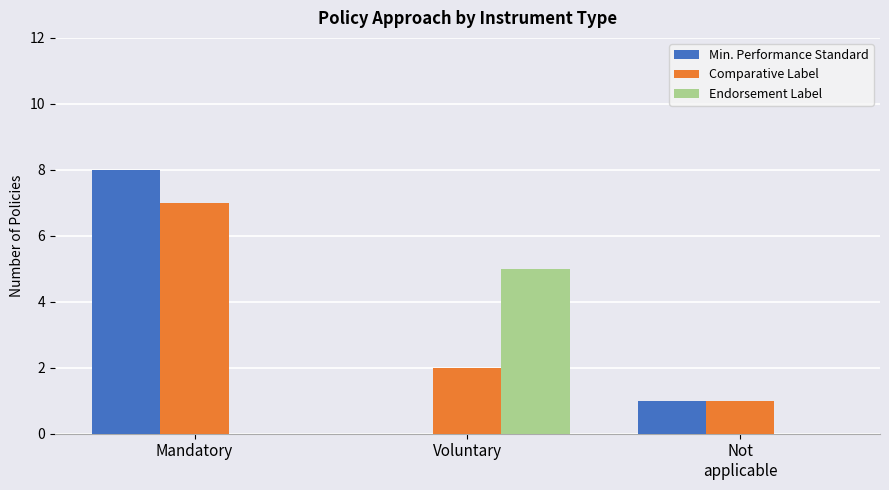

How many Min. Performance Standard values are between 0 and 8?

3